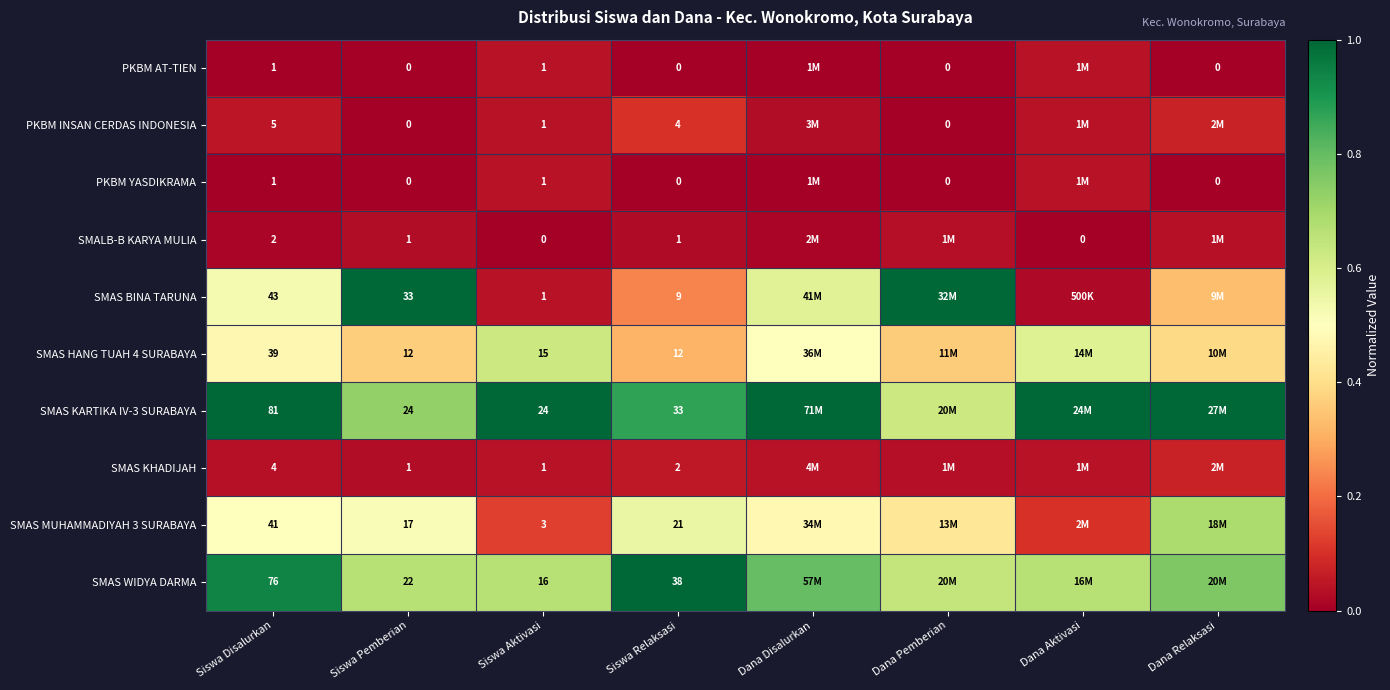

The value of SMAS KARTIKA IV-3 SURABAYA at Dana Relaksasi is 1.0. True or false?

True